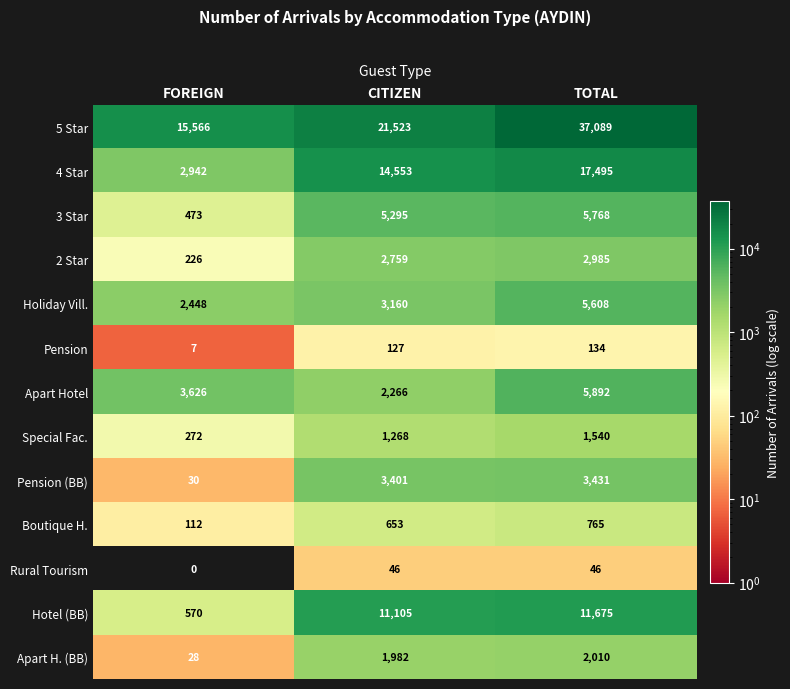

Which series has the widest spread of values?

5 Star